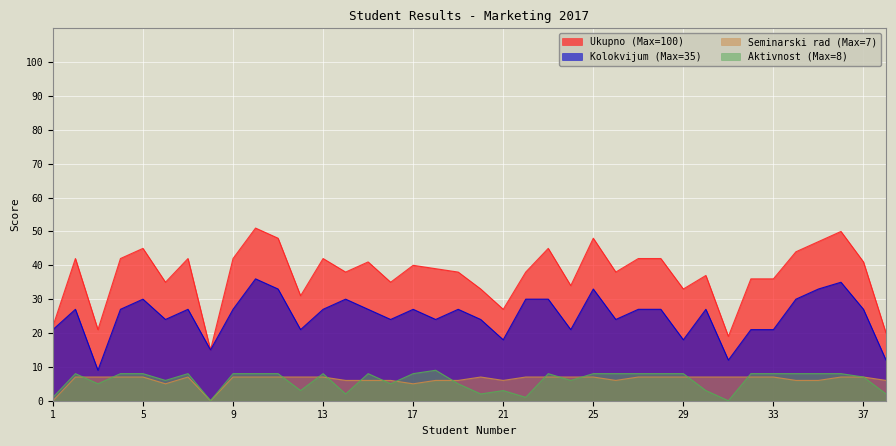

True or false: Kolokvijum (Max=35) and Seminarski rad (Max=7) cross at least once.

False